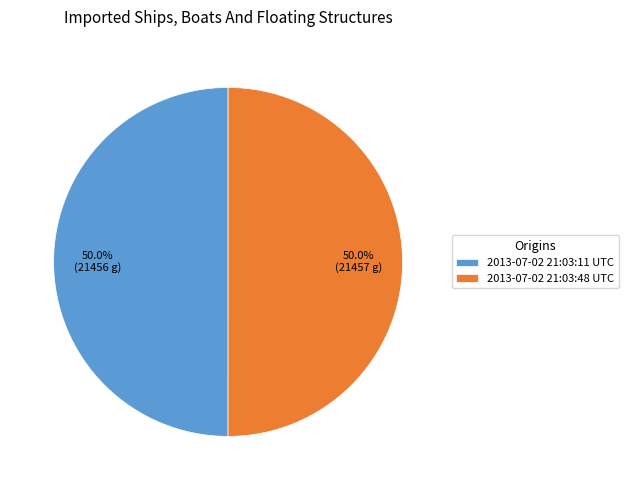

To the nearest percent, what percentage of the pie is 2013-07-02 21:03:48 UTC?

50%